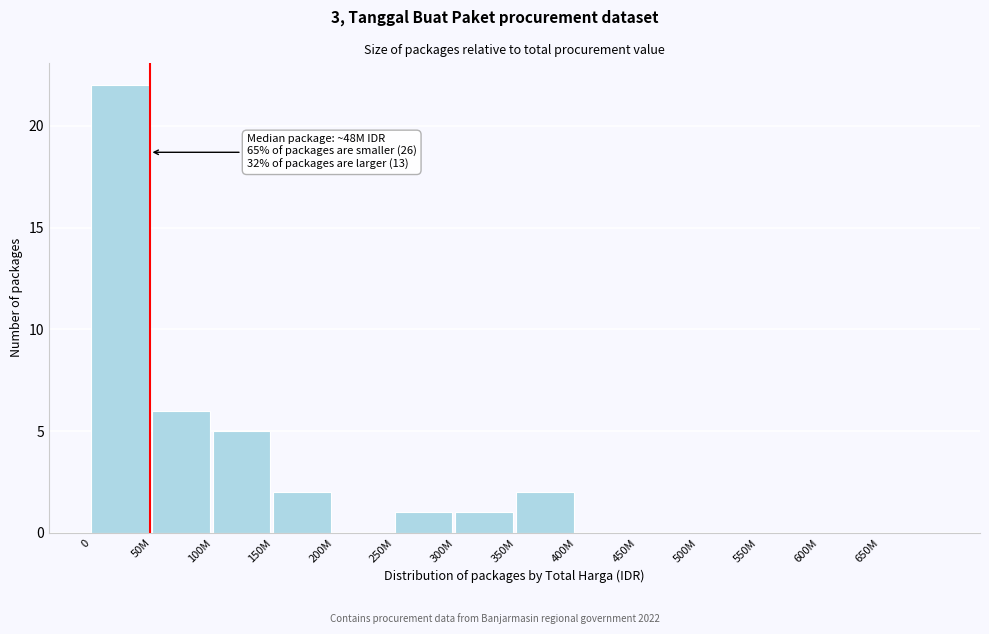

Reading left to right, extract all data points from this chart.

0=22	50M=6	100M=5	150M=2	200M=0	250M=1	300M=1	350M=2	400M=0	450M=0	500M=0	550M=0	600M=0	650M=0